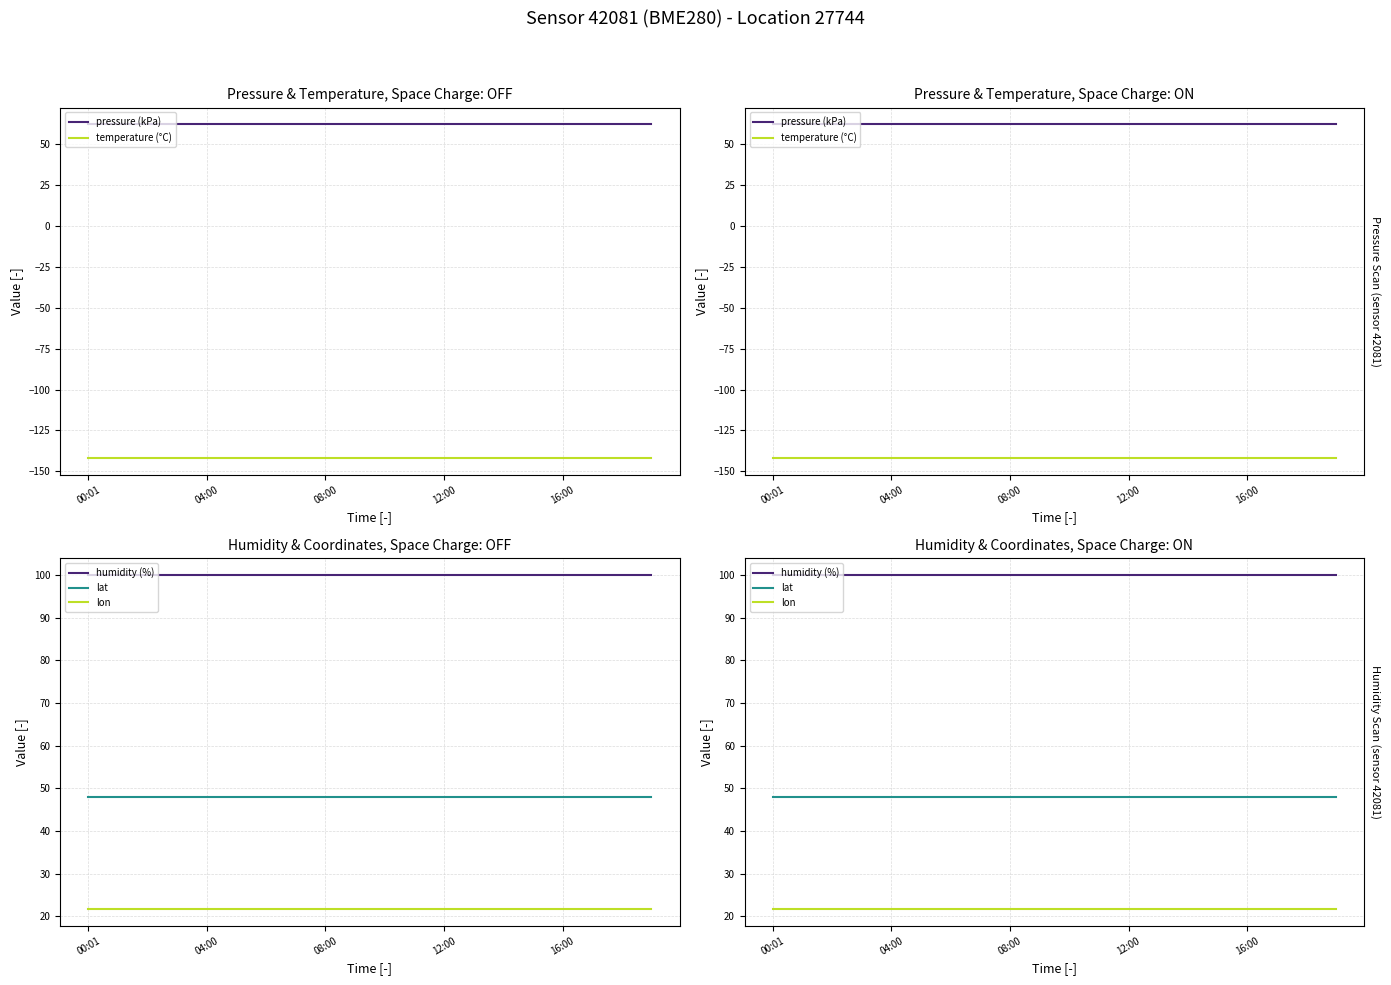

At which label is humidity (%) closest to 100?

00:01